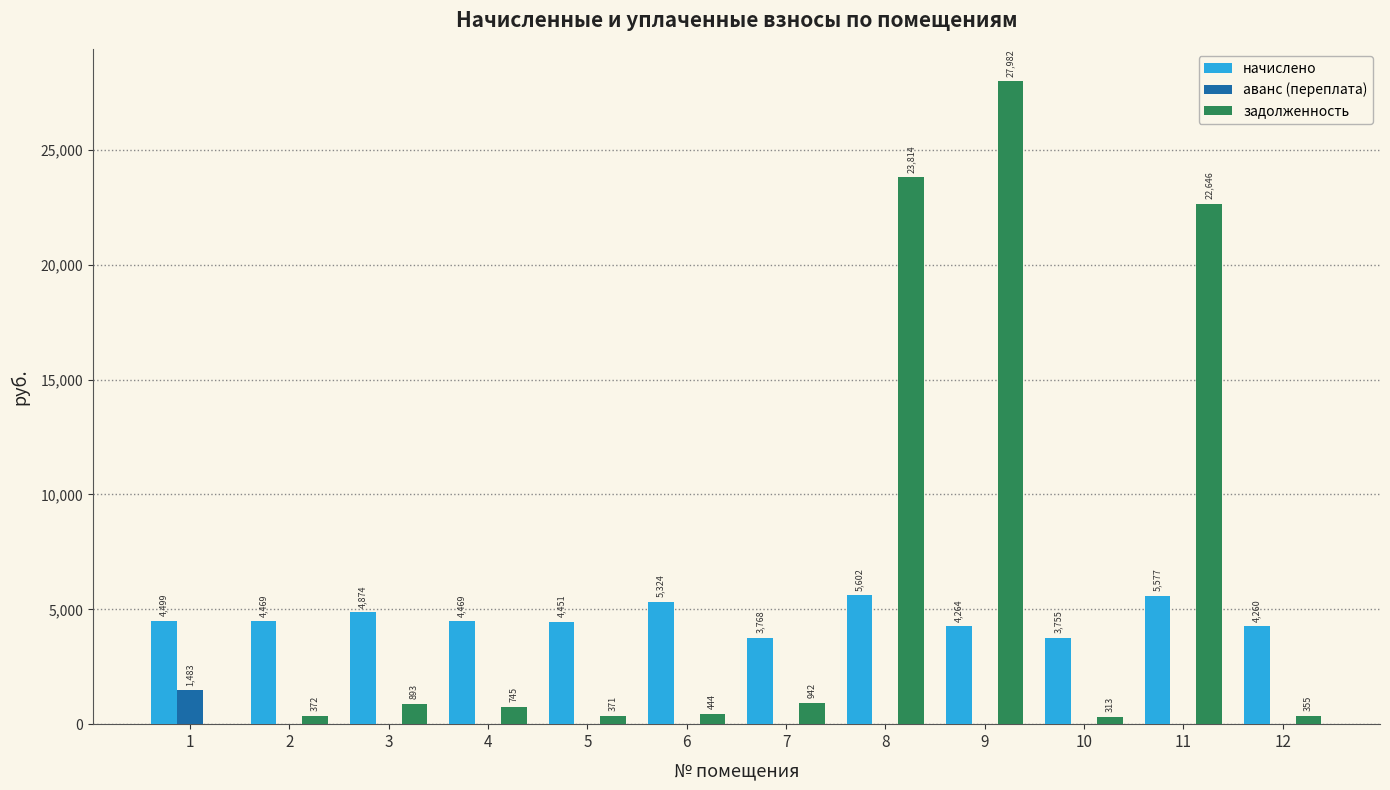

Which series has the widest spread of values?

задолженность